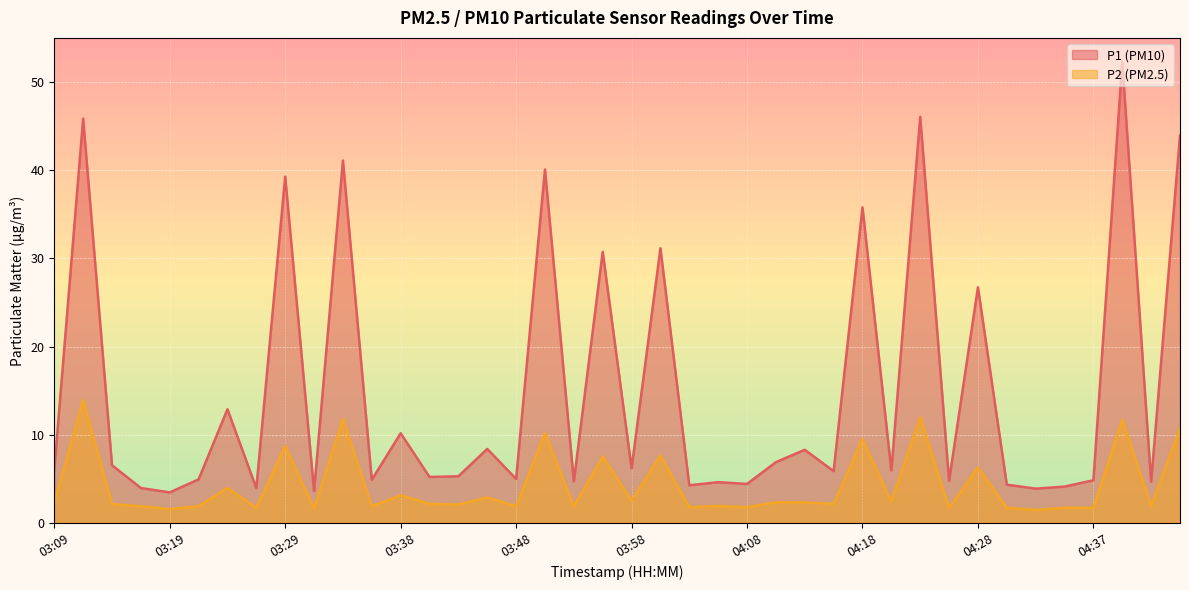

What is the label of the 25th point from the right?

03:46